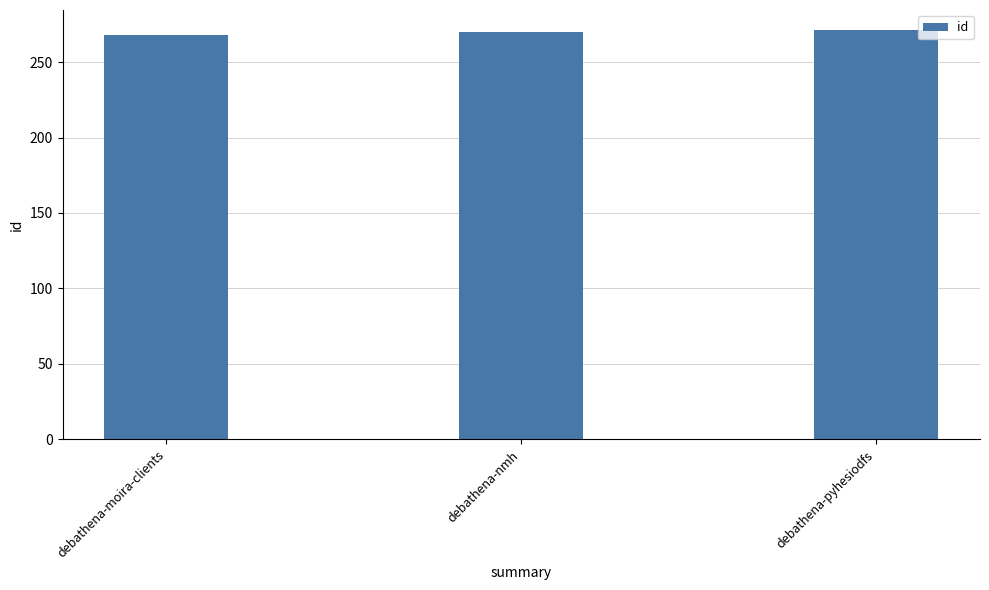

What is the approximate value at debathena-pyhesiodfs?

271